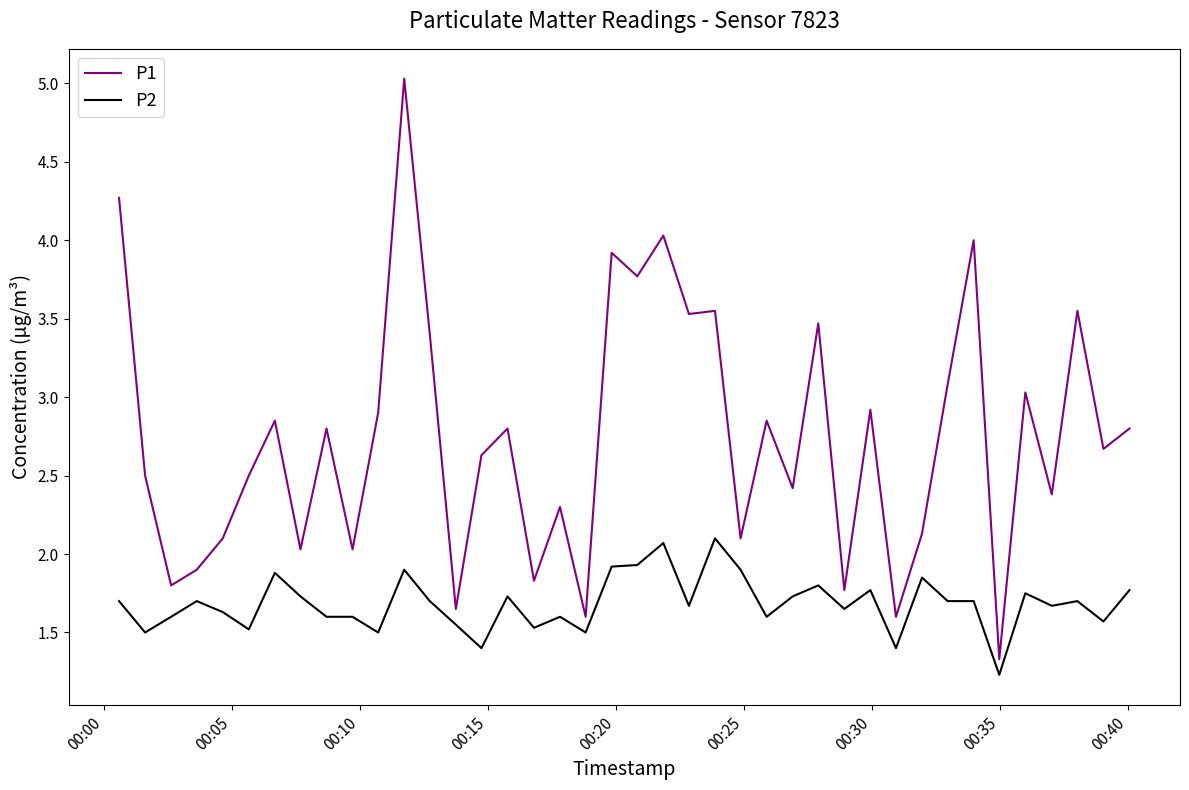

Which series has the widest spread of values?

P1